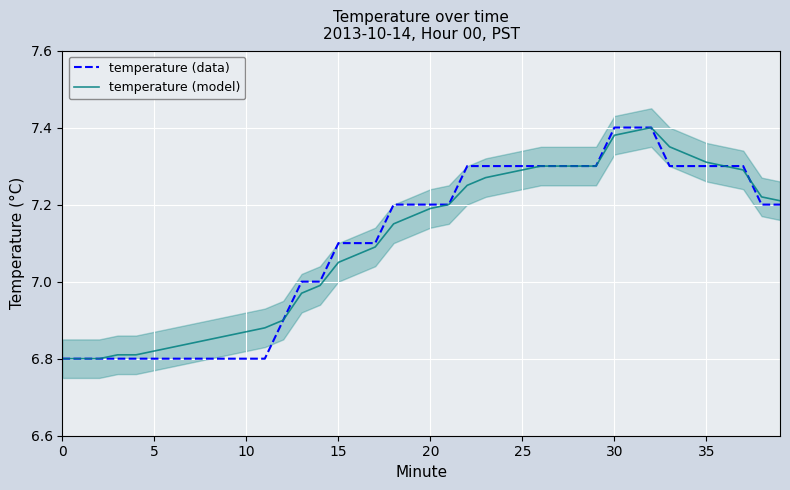

How many data points does each series have?

40